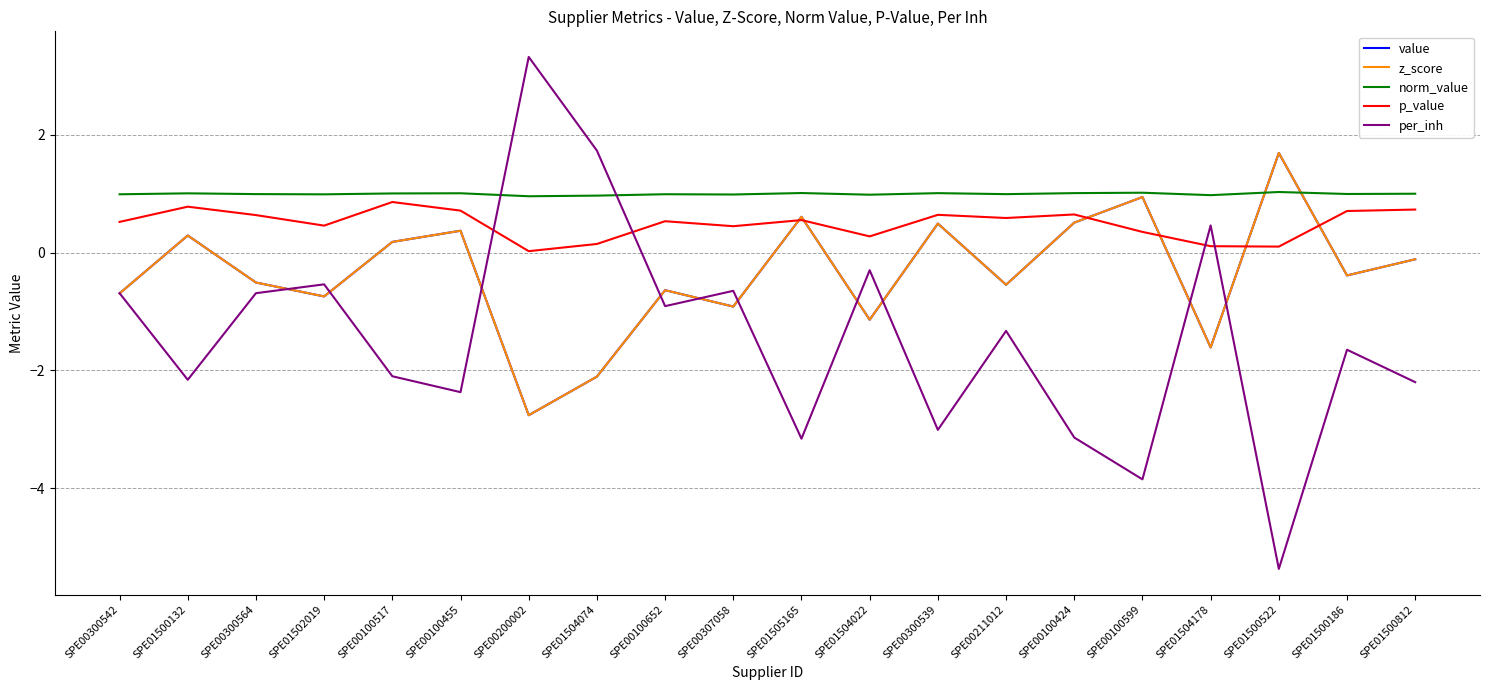

Does the chart display data point markers on the line(s)?

No